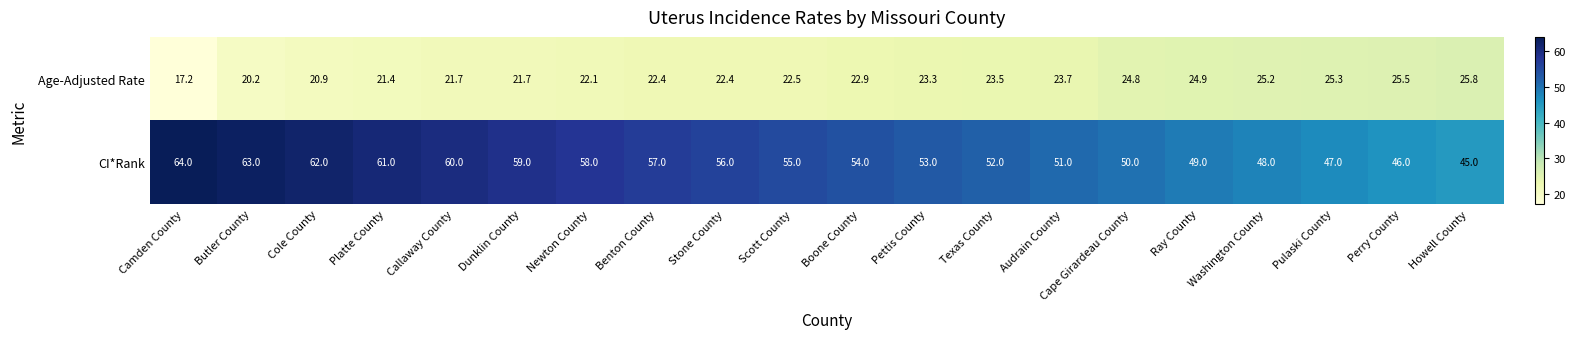

Which category has the highest value across all series?

Camden County